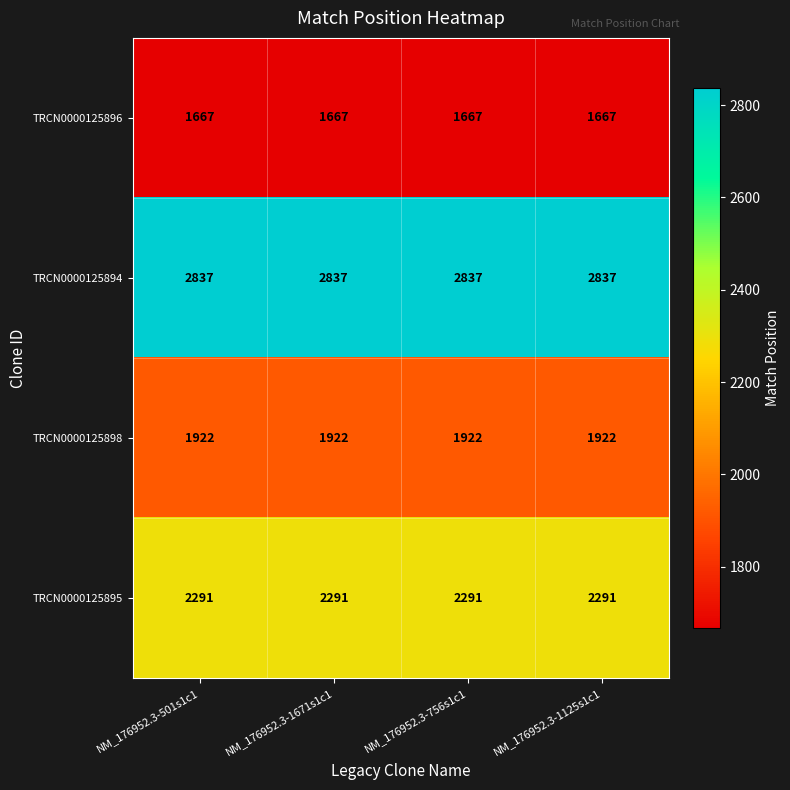

At how many categories does at least one series exceed 2785?

4